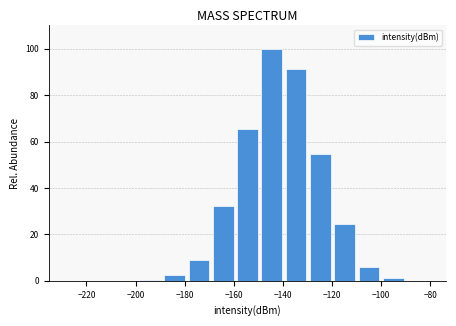

Over which range of the x-axis is the bar tallest?

-150 to -140